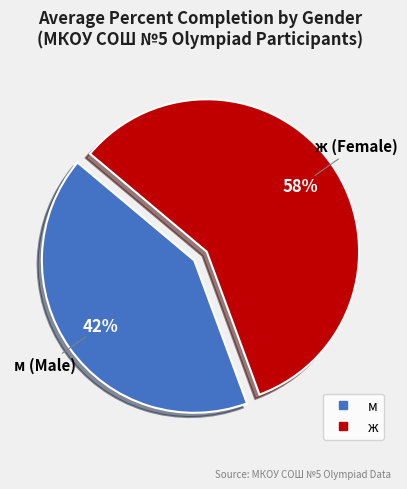

Which slice represents more than half of the pie?

ж